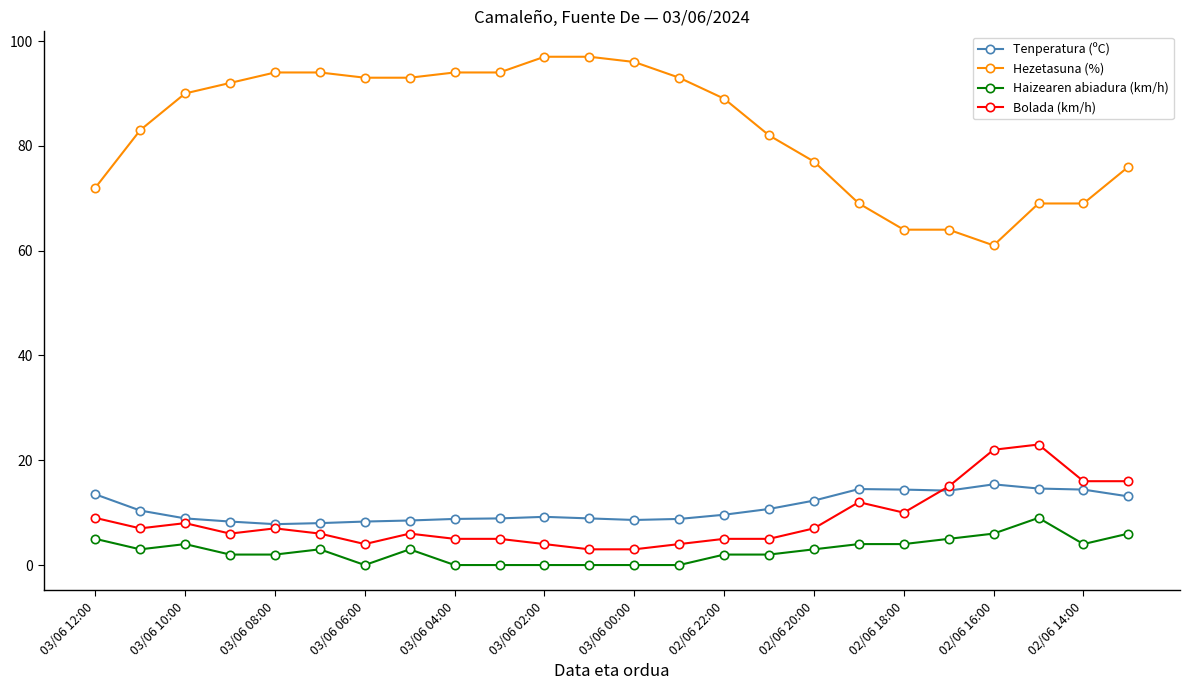

True or false: Haizearen abiadura (km/h) and Hezetasuna (%) intersect in this chart.

False